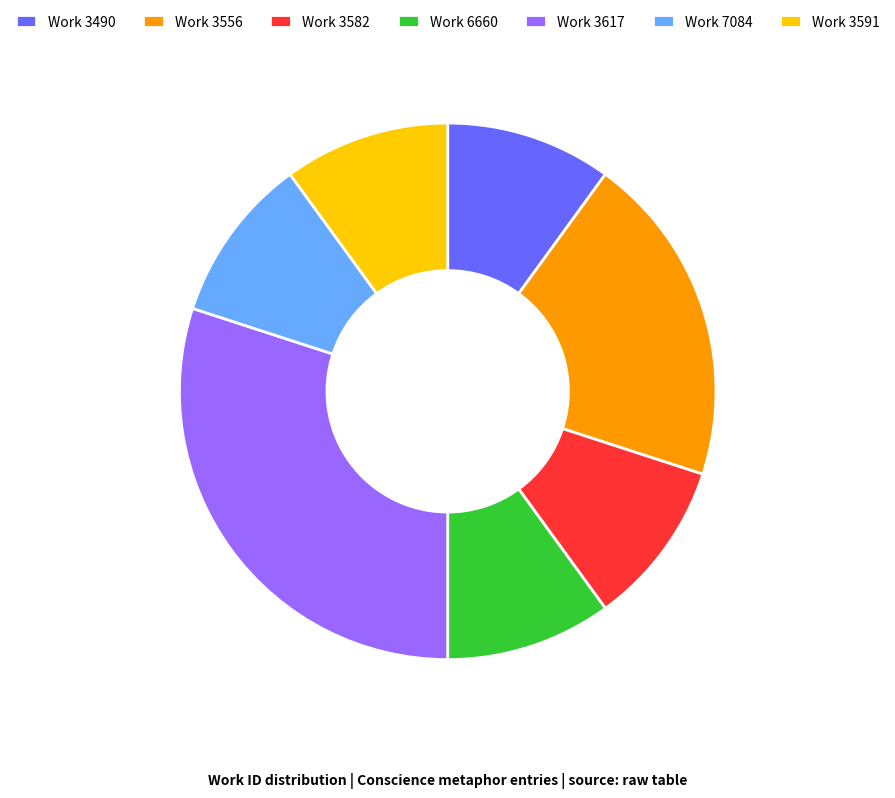

Is there any slice that represents more than half of the pie?

No